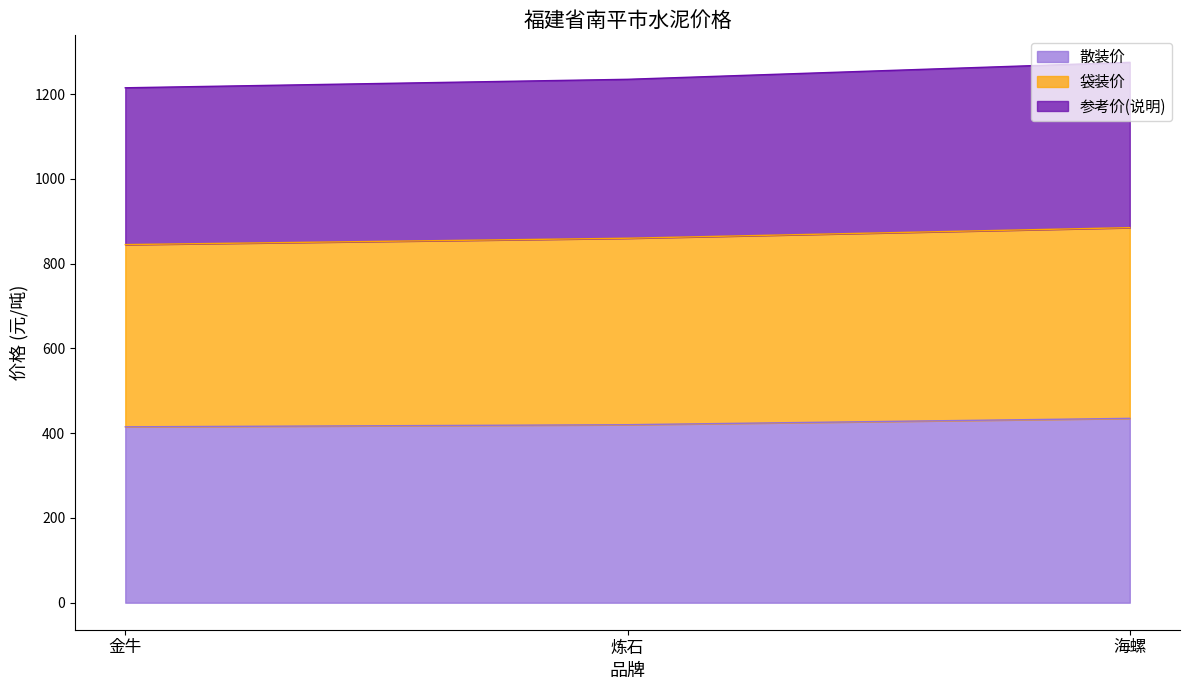

What is the difference between the 散装价 values at 金牛 and 炼石?

5